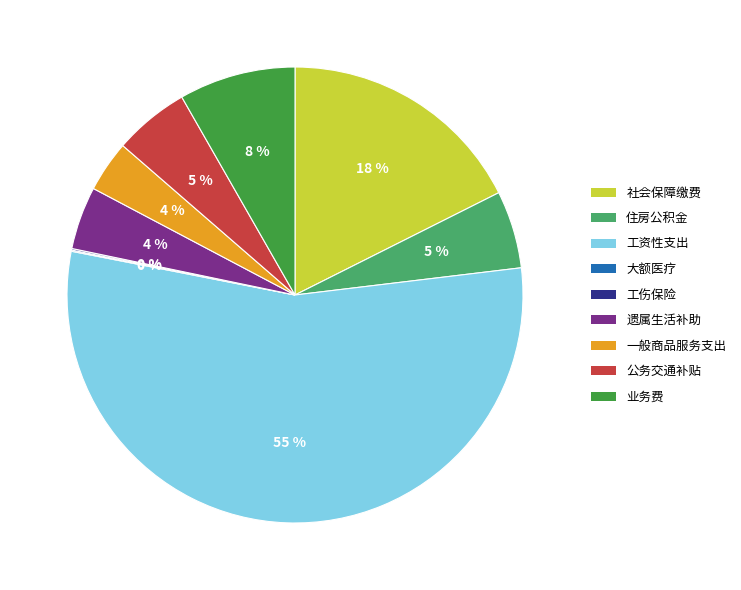

Which has a higher value, 遗属生活补助 or 住房公积金?

住房公积金